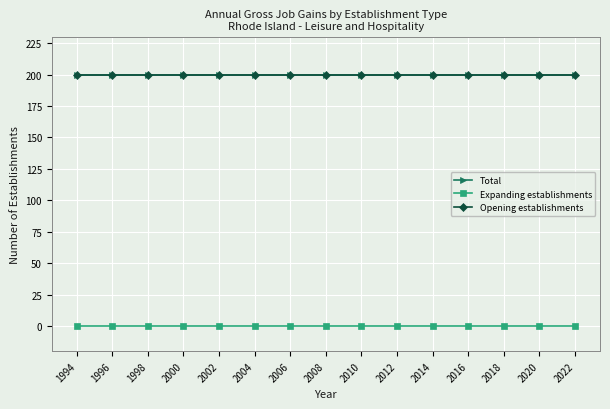

What is the average value of the Total series?

200